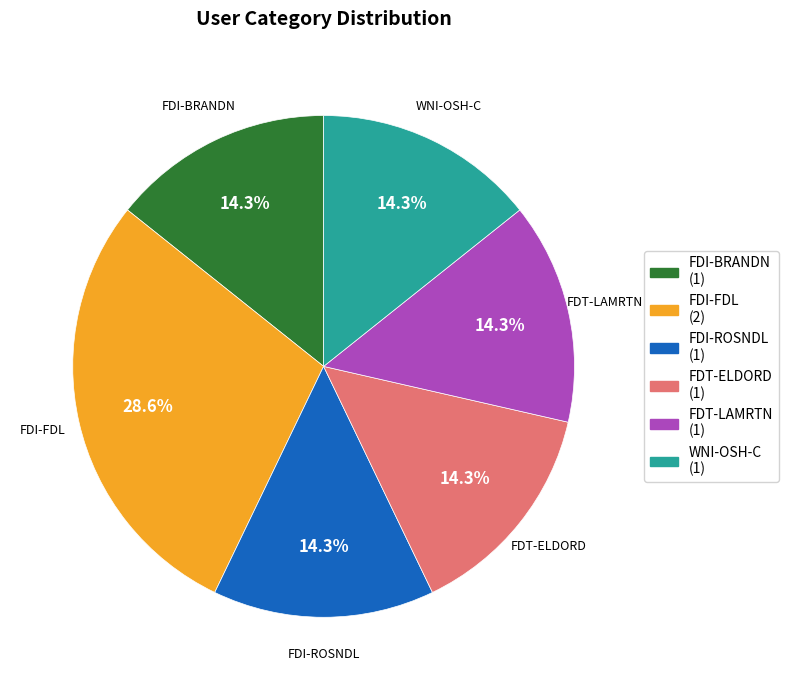

Does any single category account for the majority?

No